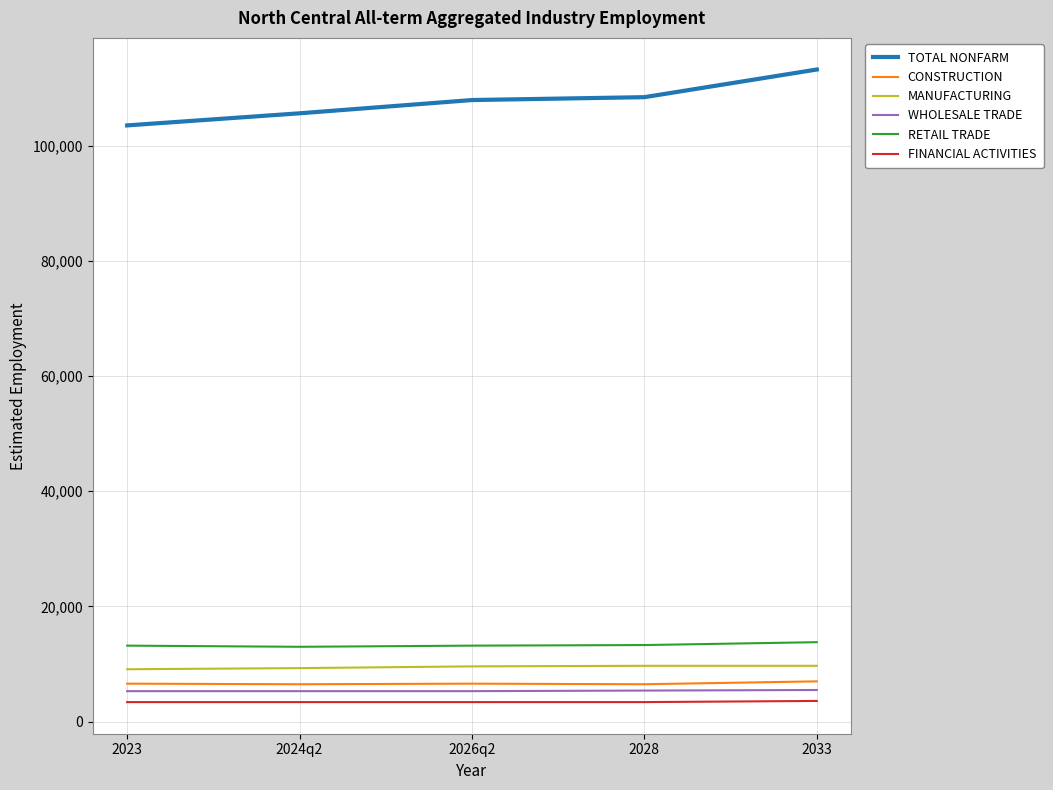

Is it true that WHOLESALE TRADE equals 5300 at 2024q2?

True